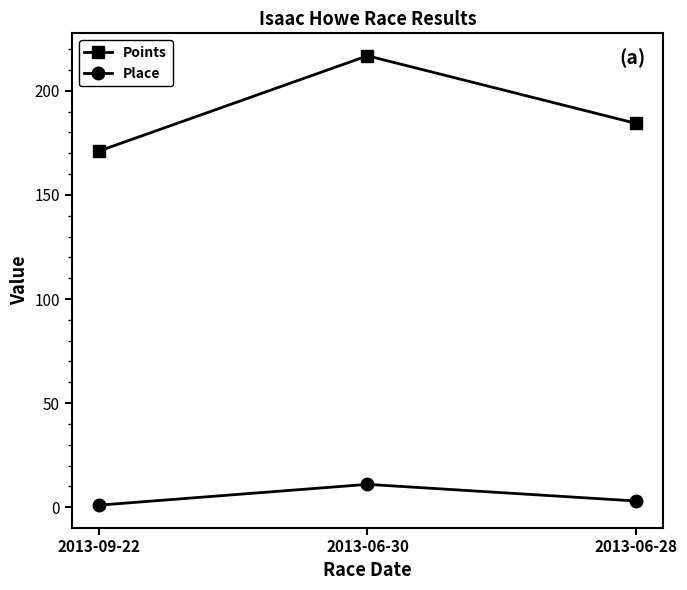

Does the chart have visible grid lines?

No